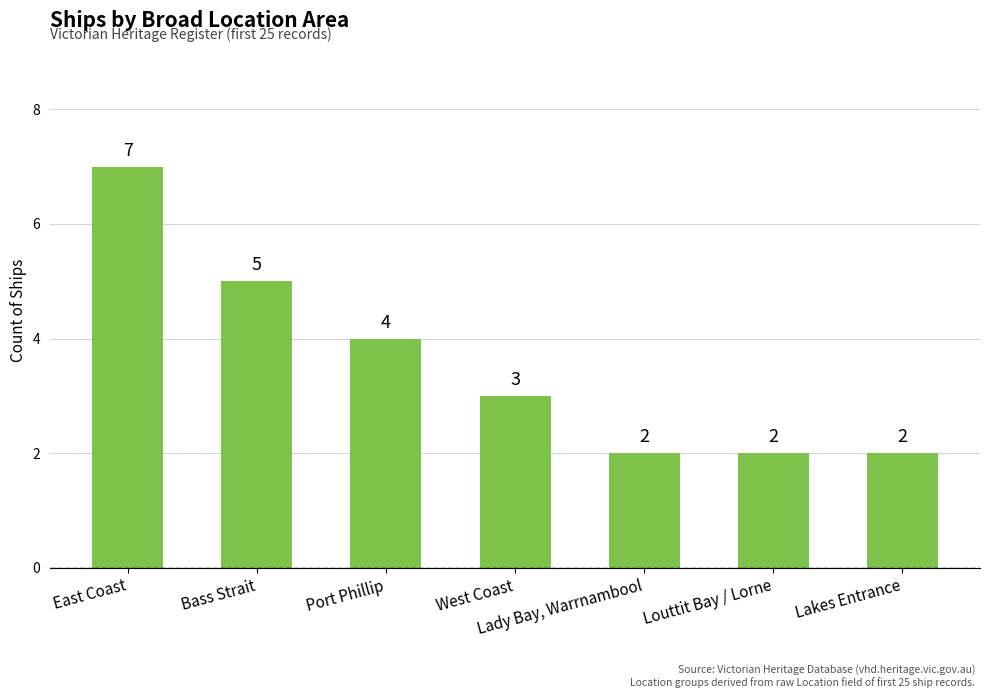

What position from the right is Lady Bay, Warrnambool?

3